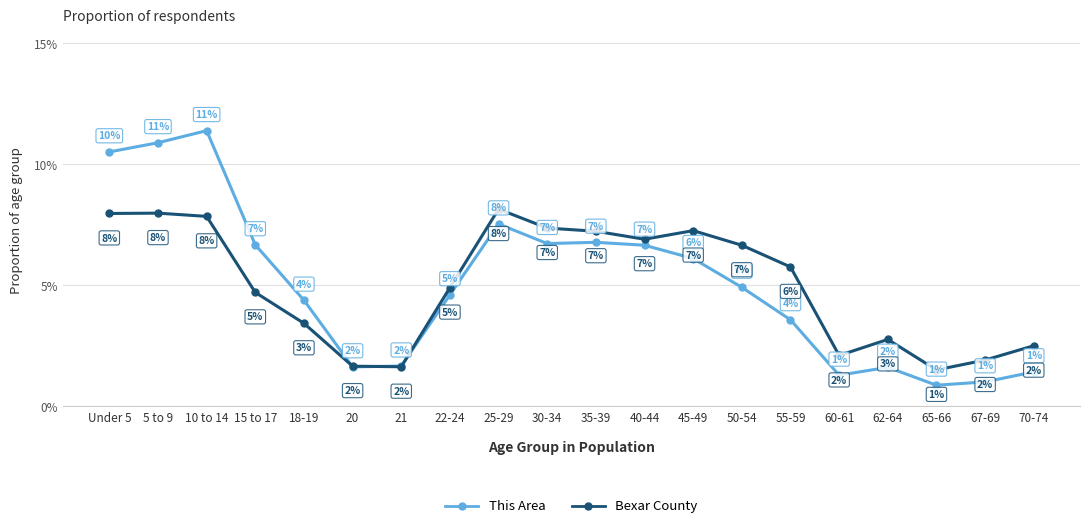

Does the chart display data point markers on the line(s)?

Yes